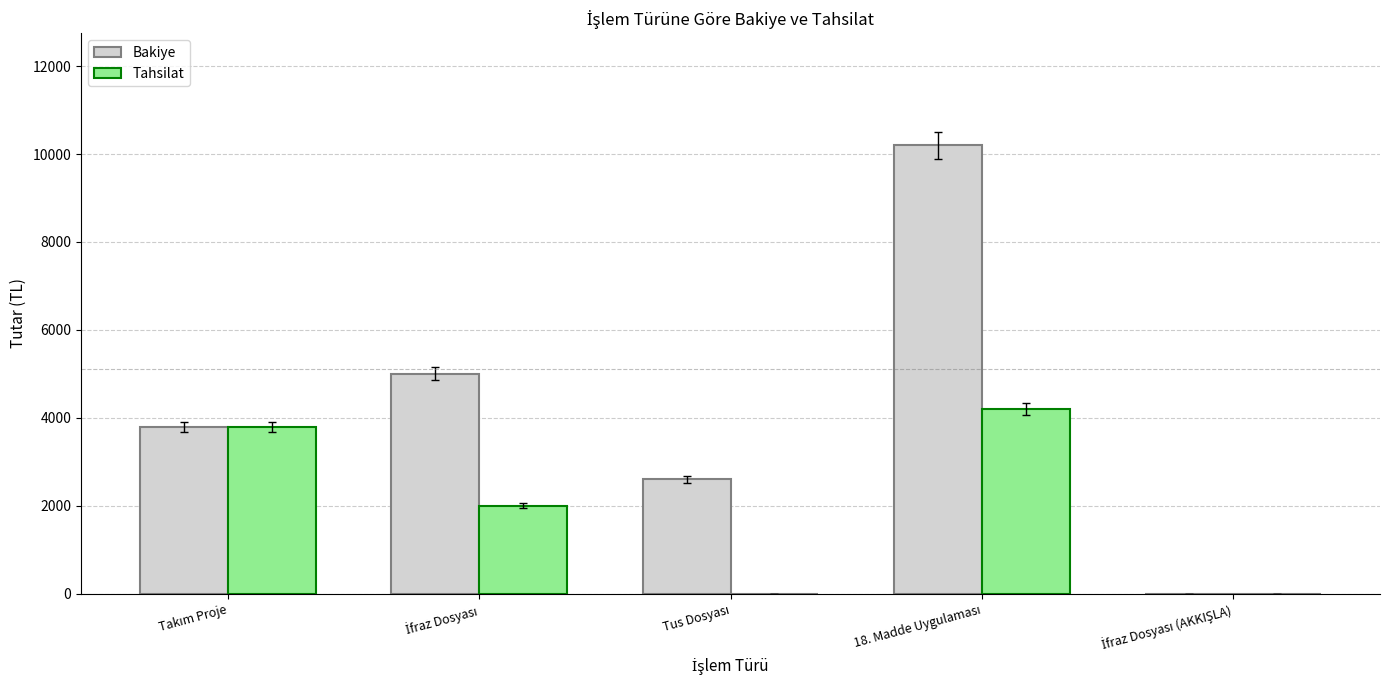

How many groups of bars are there?

5